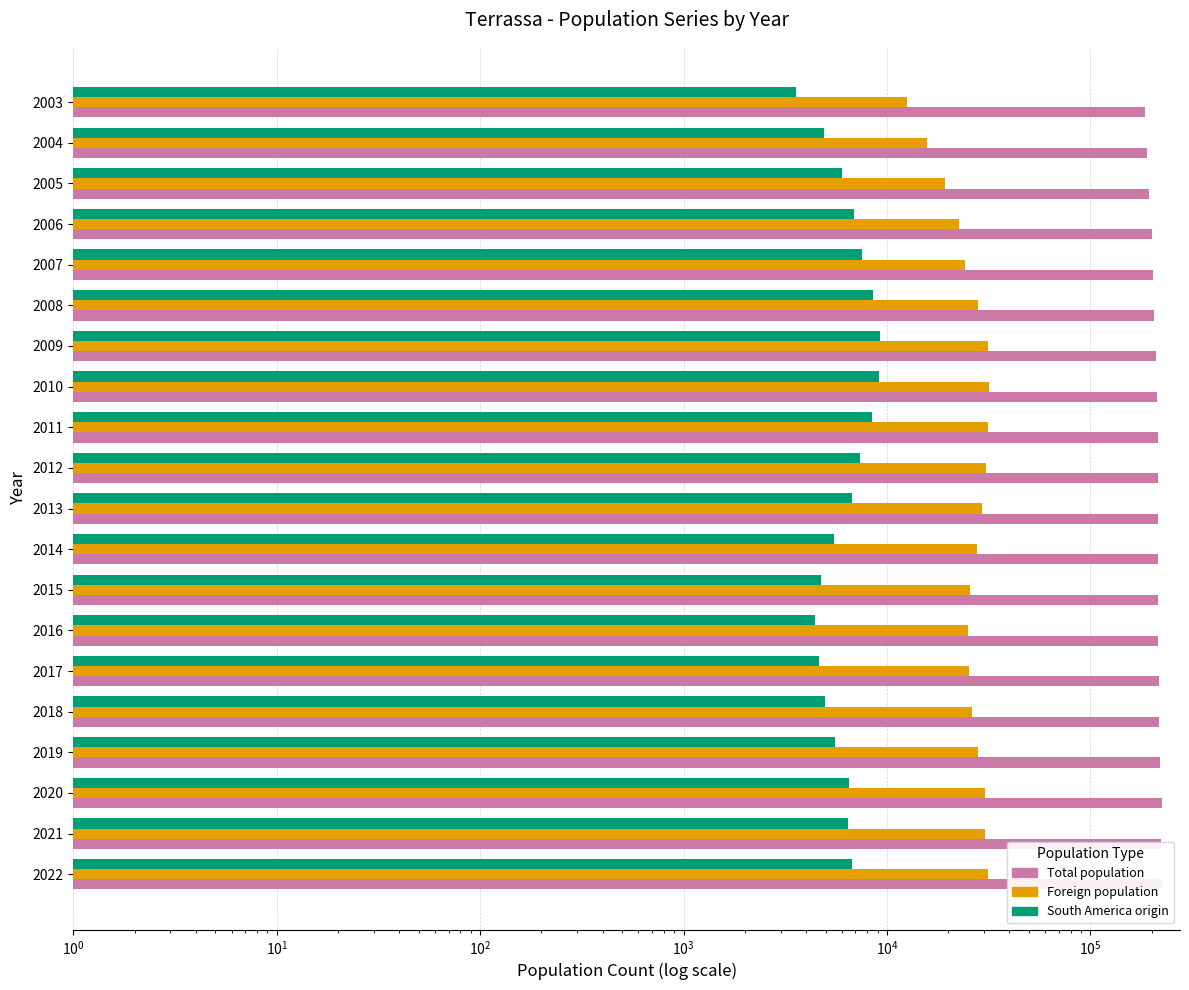

What is the value of the South America origin bar at the 4th from the left?

5546